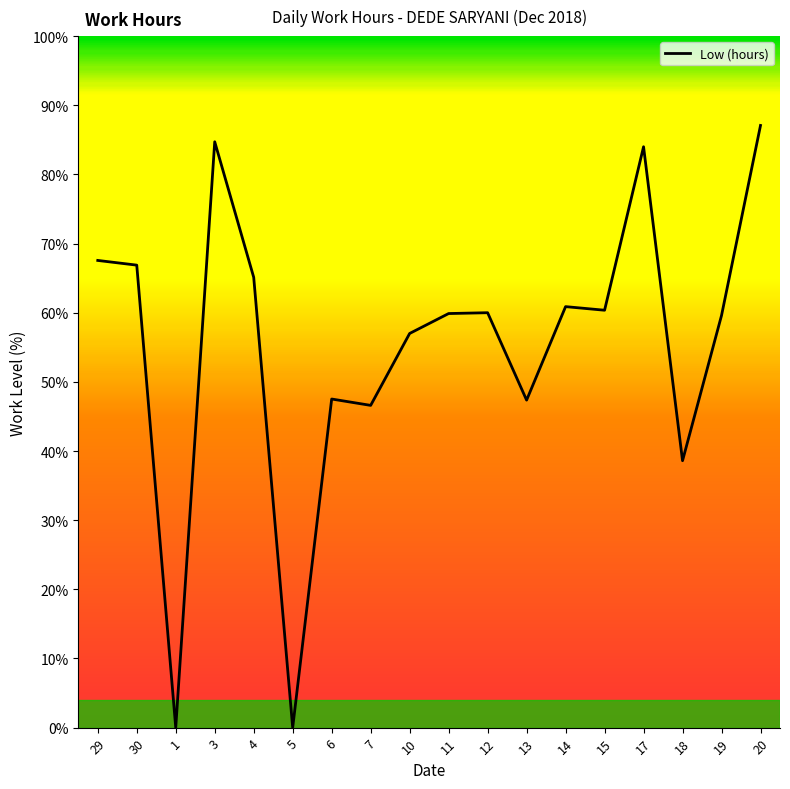

What position from the right is 1?

16